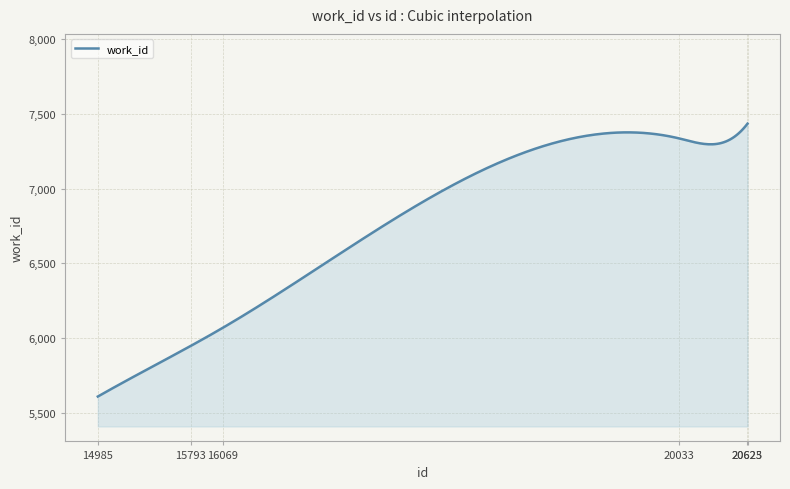

What is the maximum value shown in the chart?

7434.0